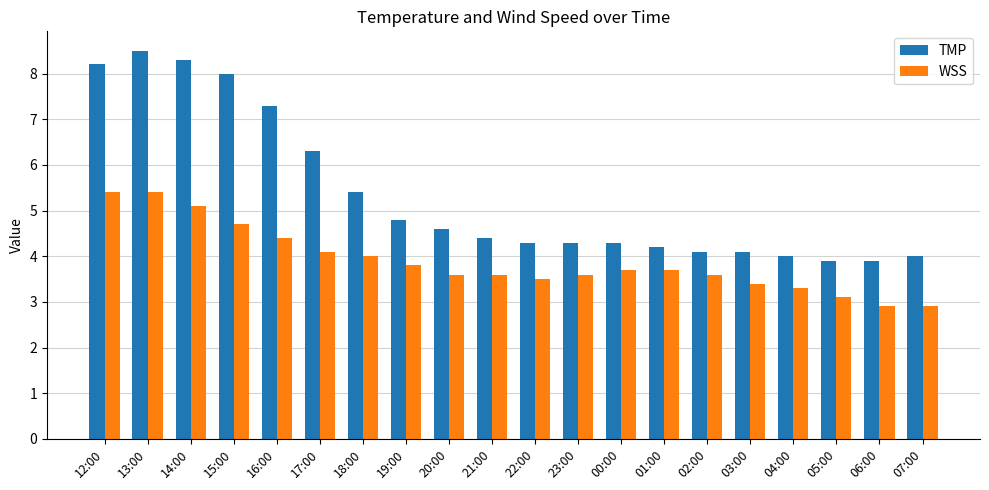

What is the label of the 11th bar from the right?

21:00